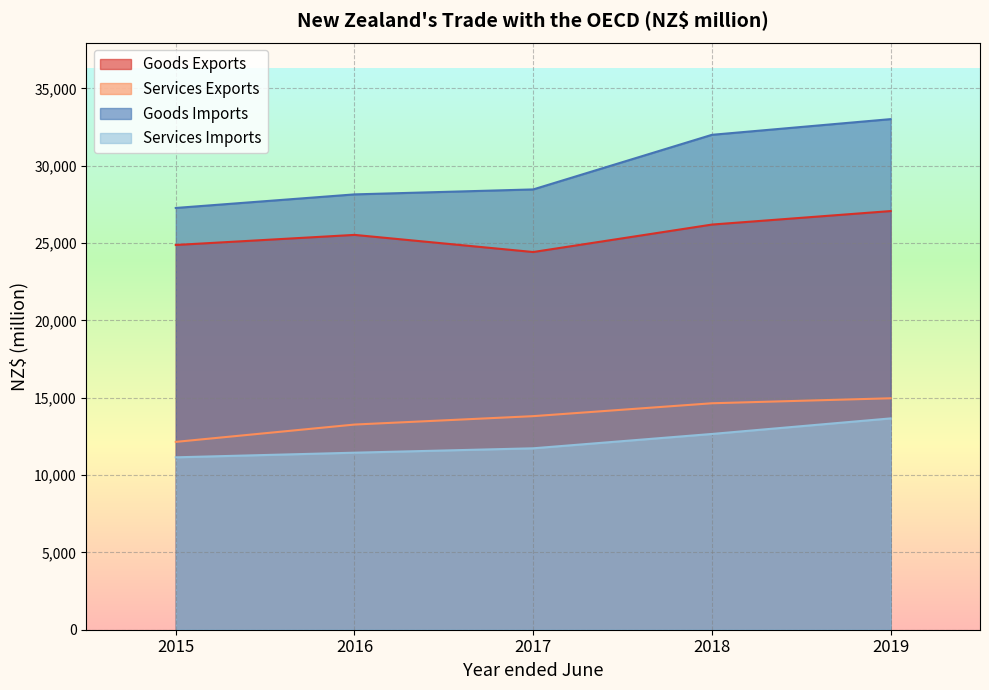

Is it true that Goods Exports equals 26191 at 2018?

True